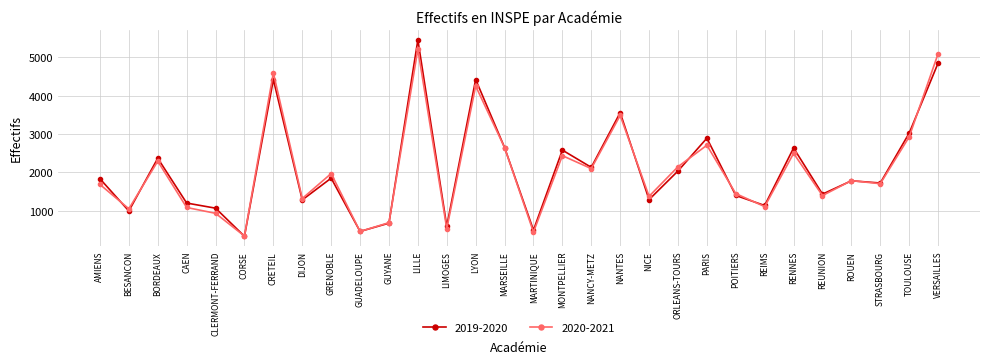

At which category does 2020-2021 reach its first local peak?

BORDEAUX